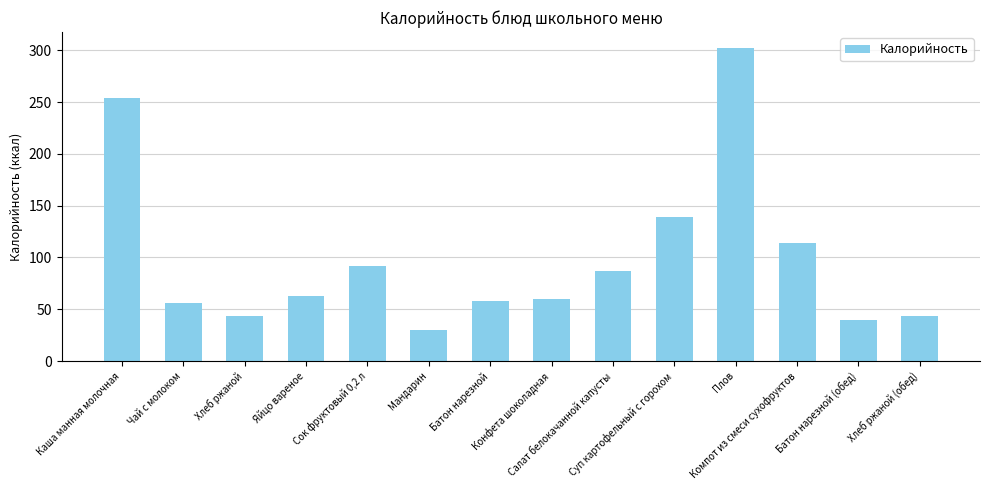

What is the label of the 2nd bar from the left?

Чай с молоком